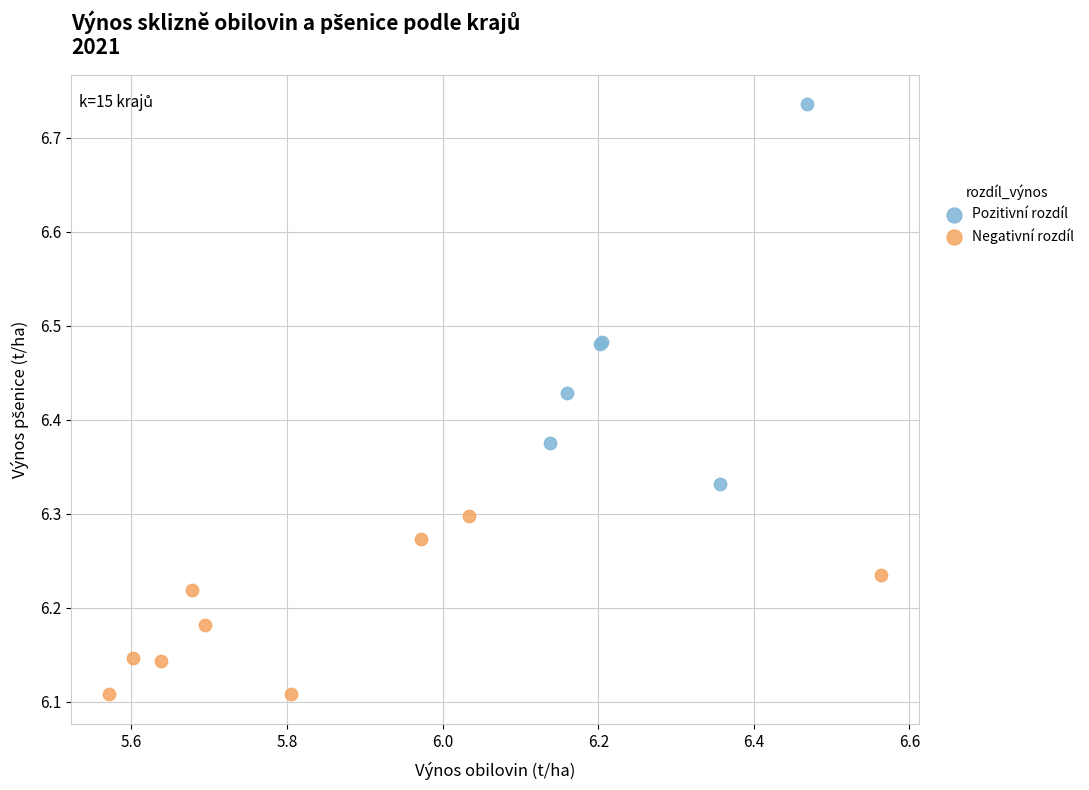

Which series reaches the maximum Y coordinate?

Pozitivní rozdíl